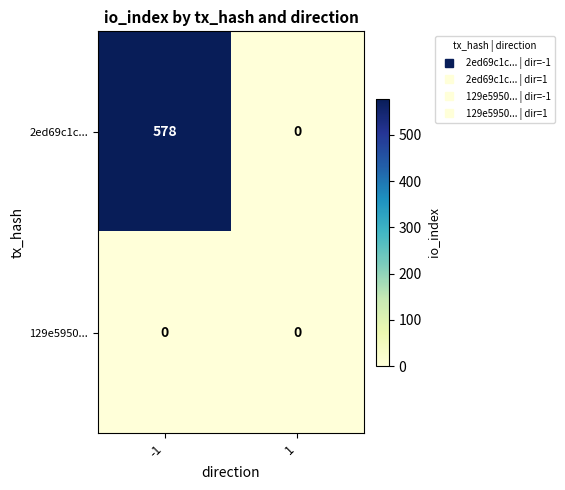

Between -1 and 1, which series saw the biggest shift?

2ed69c1c...